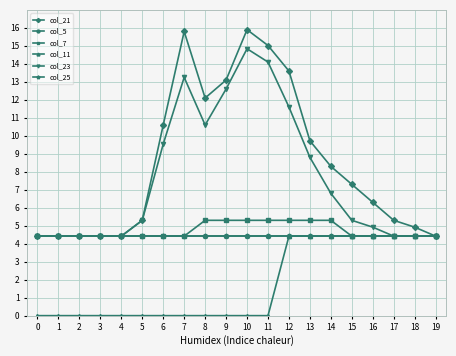

Is it true that col_21 equals 7.3 at 1?

False